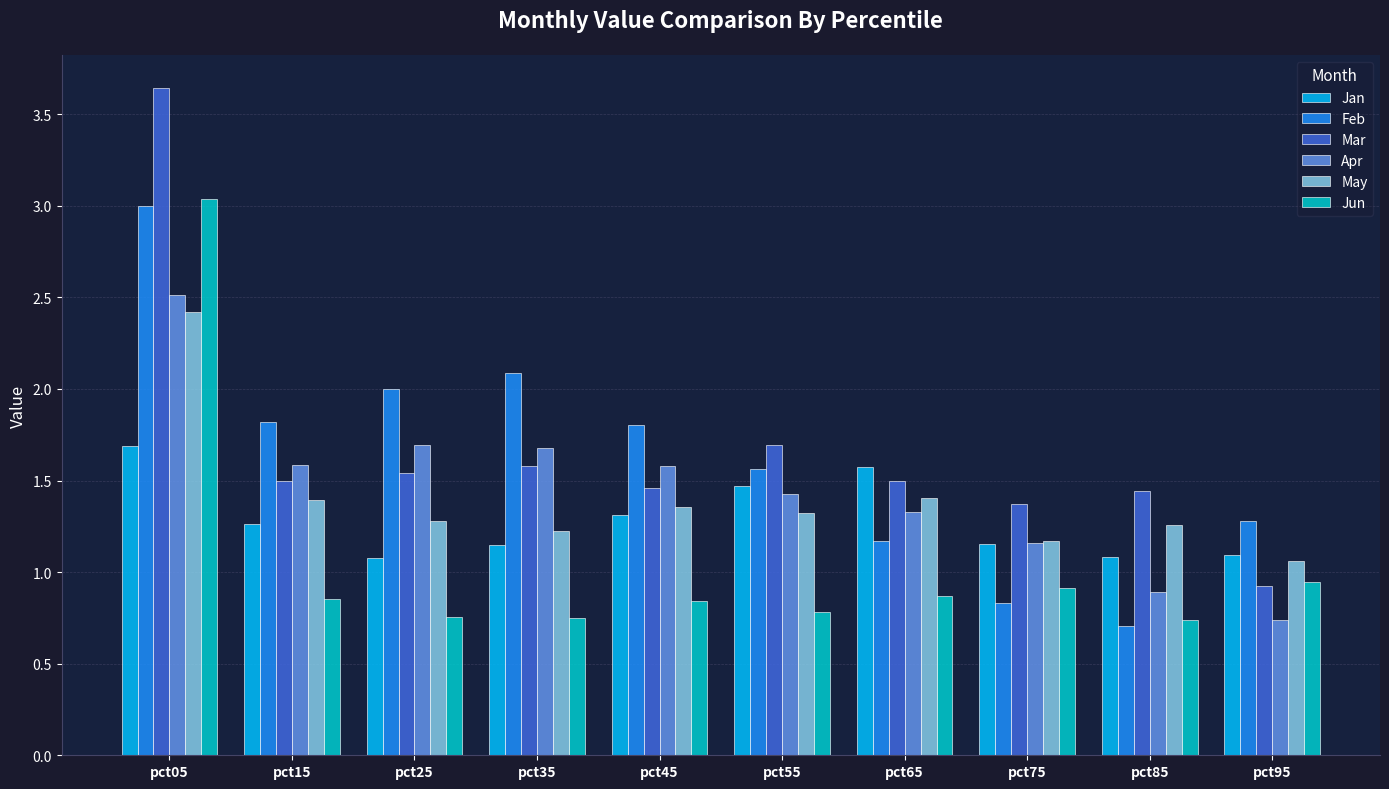

At which category does the chart reach its peak across all series?

pct05